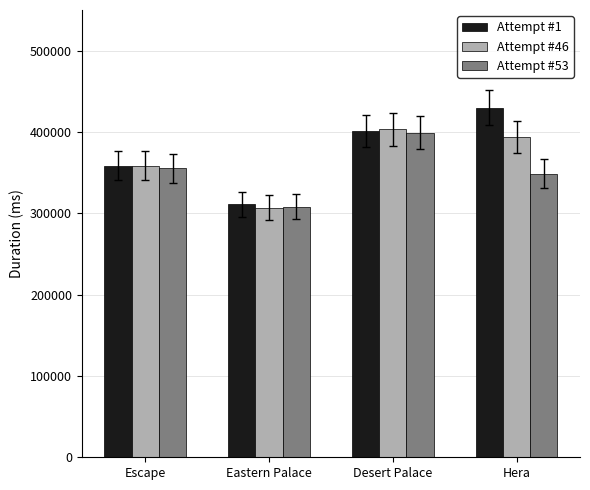

What is the maximum value shown in the chart?

429617